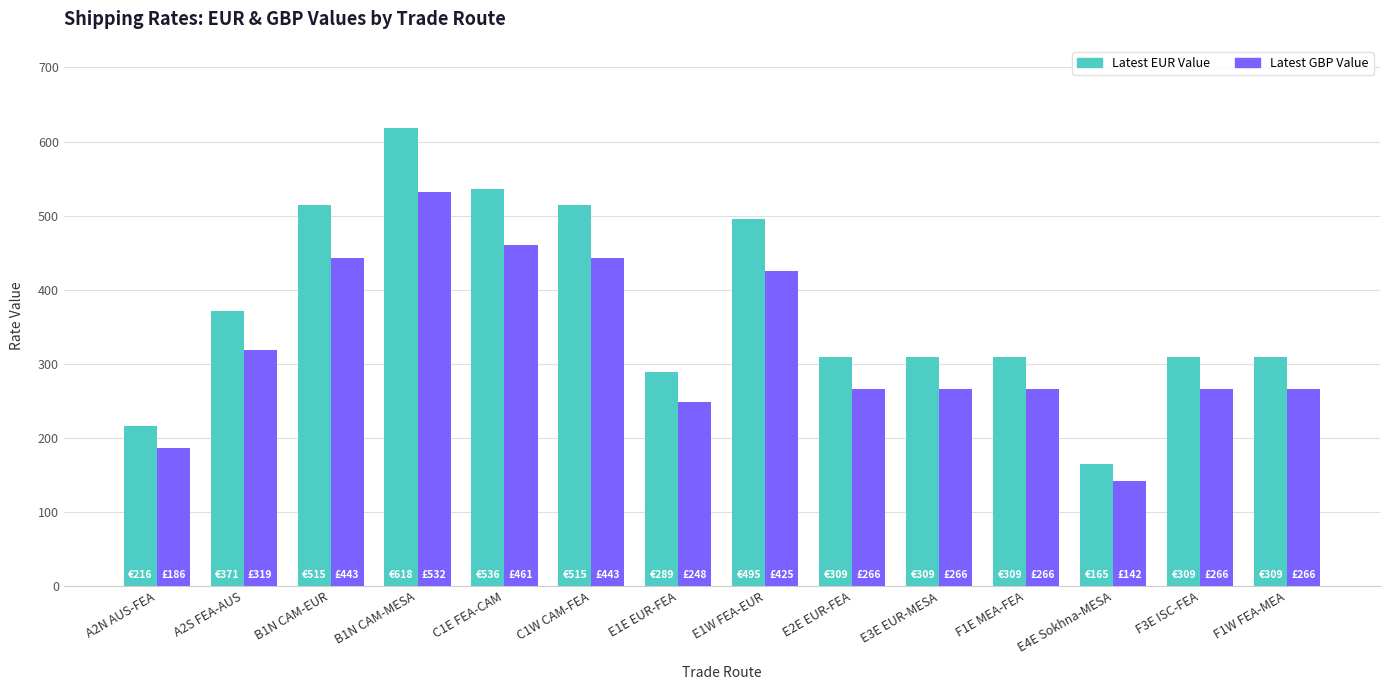

At which category is the sum across all series the highest?

B1N CAM-MESA